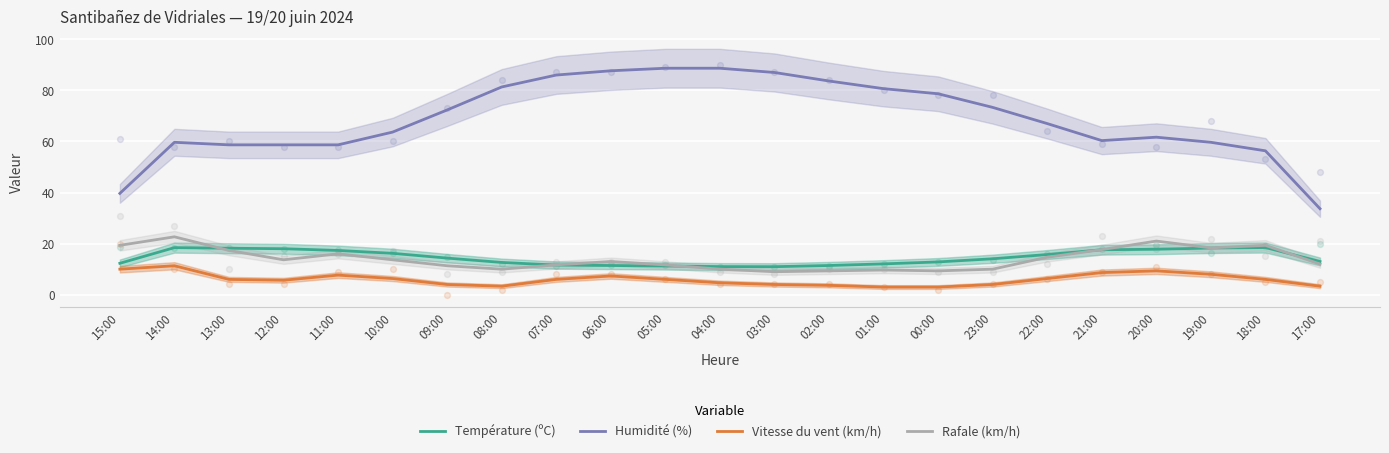

Is the value of Température (ºC) at 17:00 greater than the value of Rafale (km/h) at 09:00?

Yes